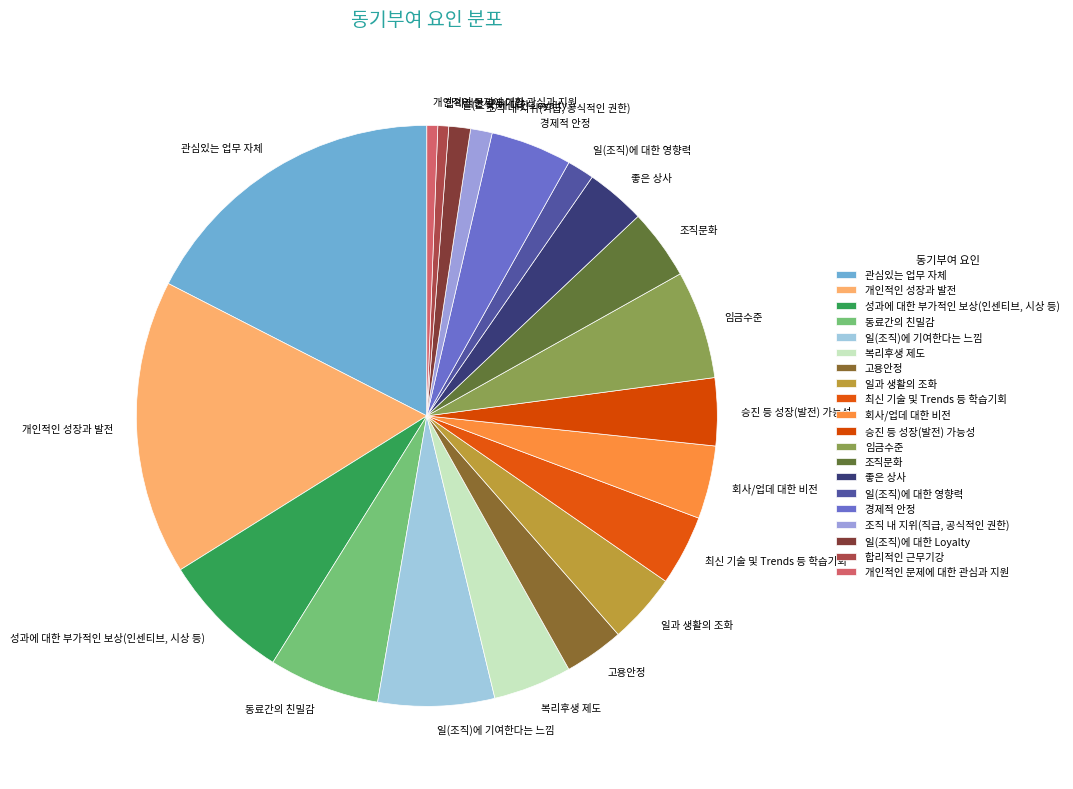

Between 개인적인 성장과 발전 and 최신 기술 및 Trends 등 학습기회, which is larger?

개인적인 성장과 발전